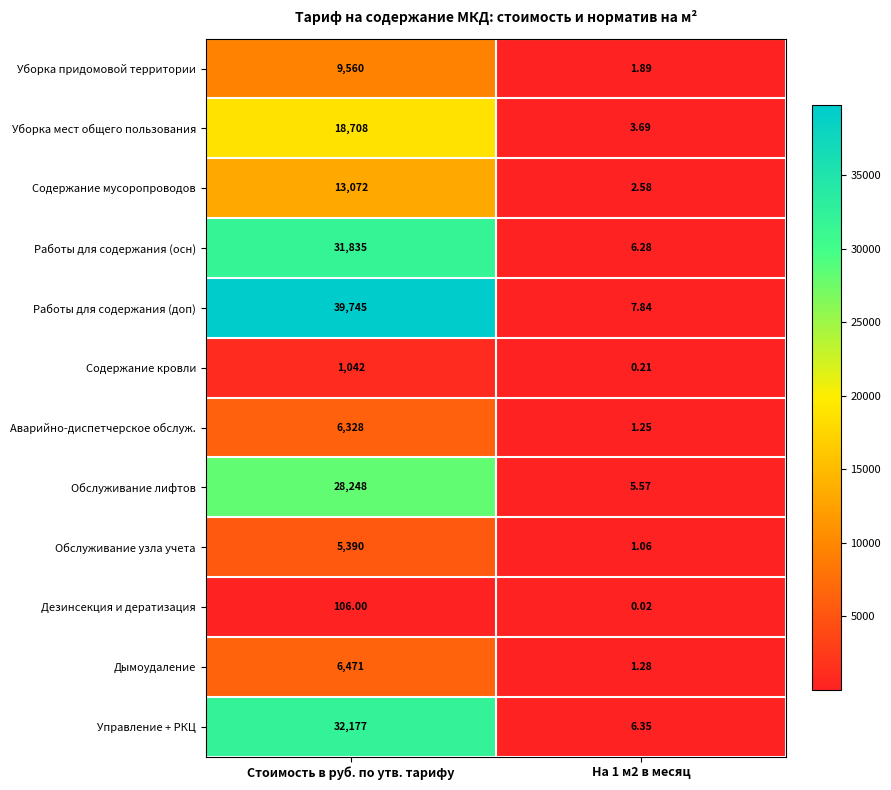

Which series changed the most between Стоимость в руб. по утв. тарифу and На 1 м2 в месяц?

Работы для содержания (доп)